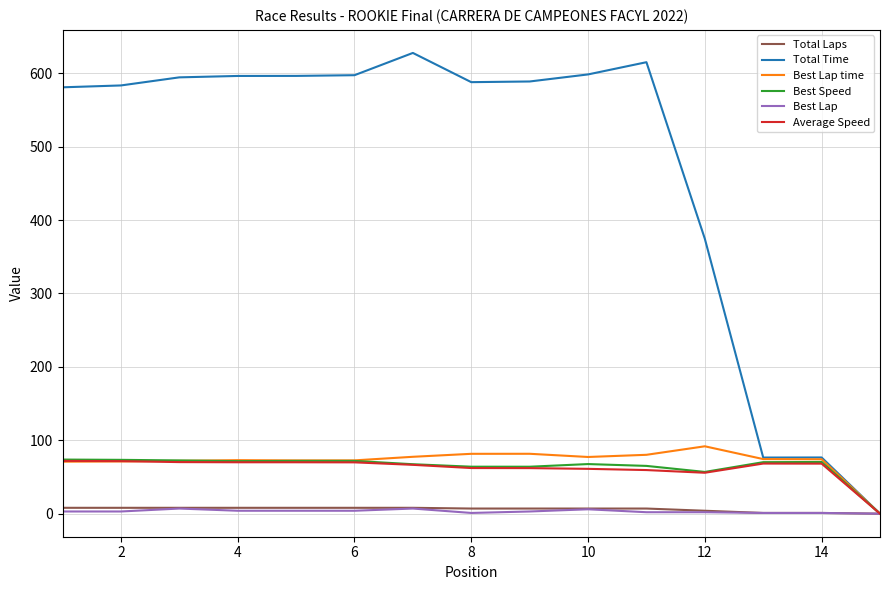

Which series has the largest range (max minus min)?

Total Time